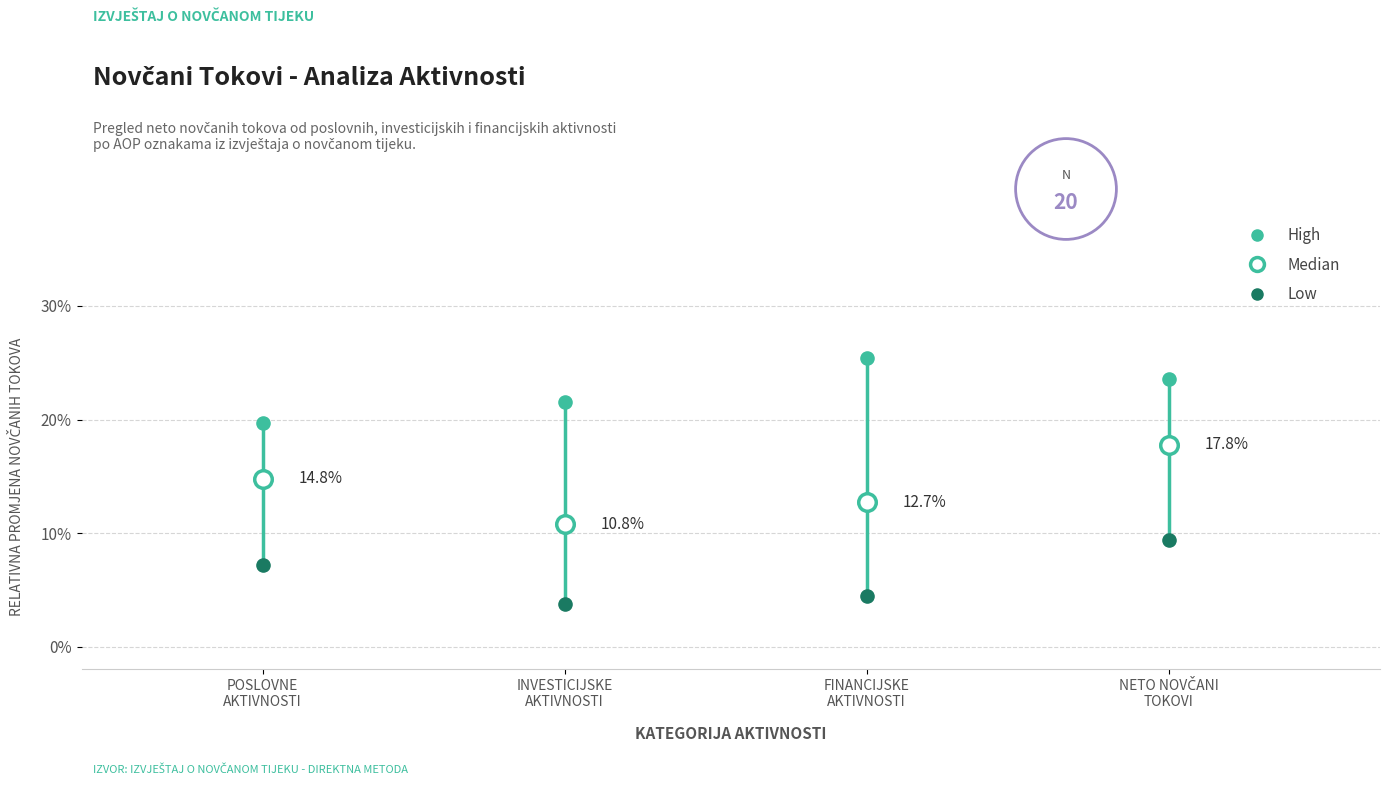

Which series contains the lowest Y value?

Low